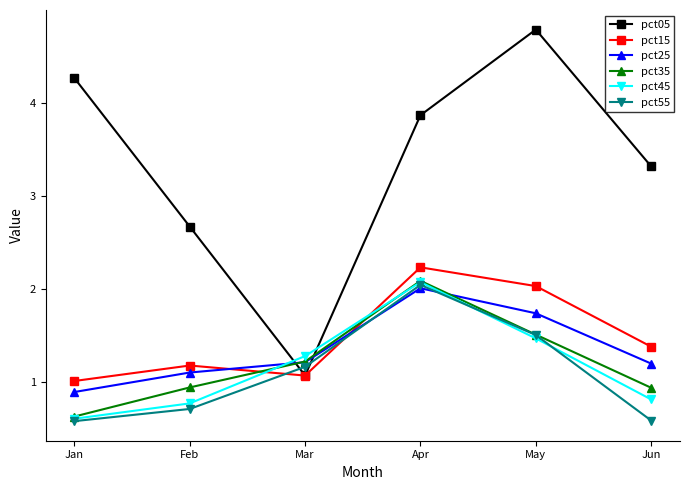

What is the difference between the maximum and second lowest values in the pct05 series?

2.1